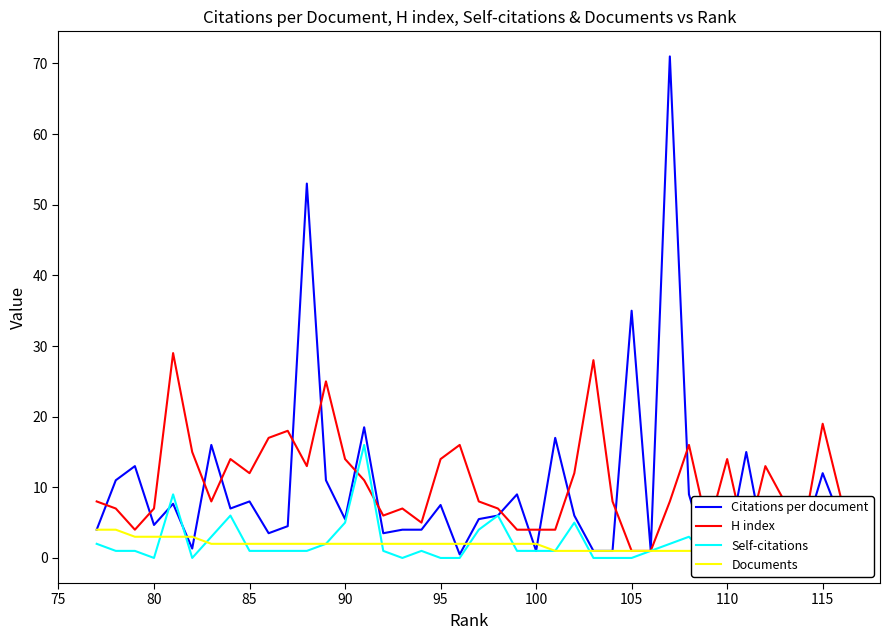

How many data points in H index are less than 8?

15